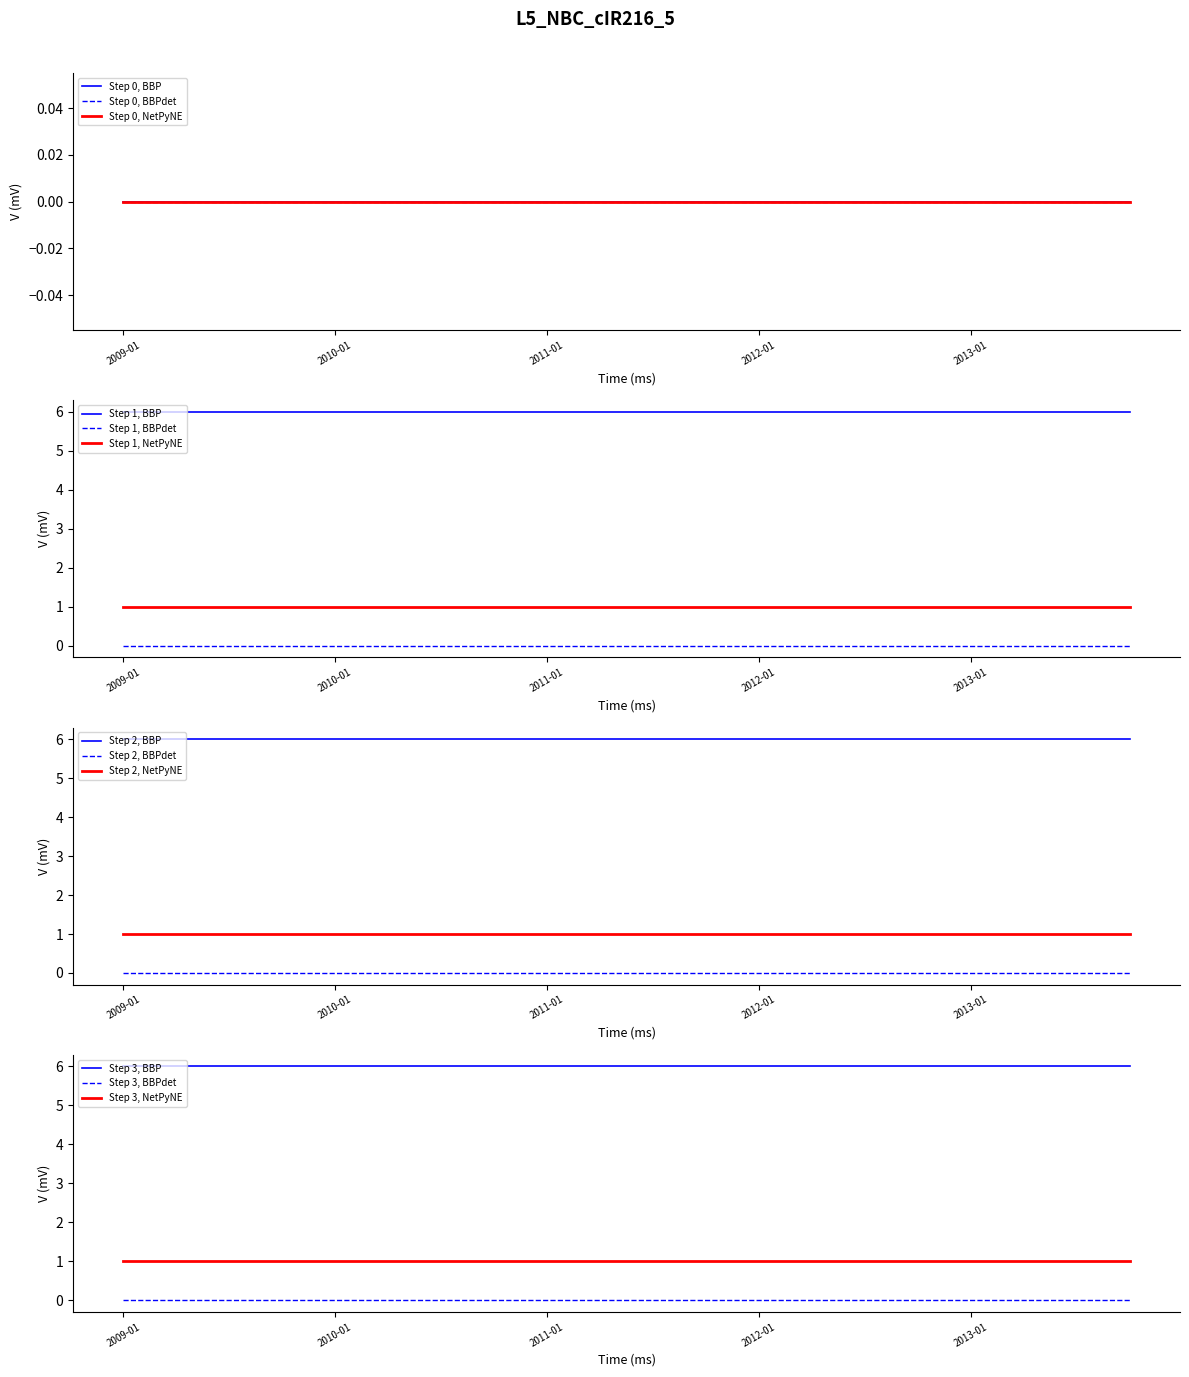

What is the sum of the DATA_TYPE_num values at 2011-10 and 2009-04?

2